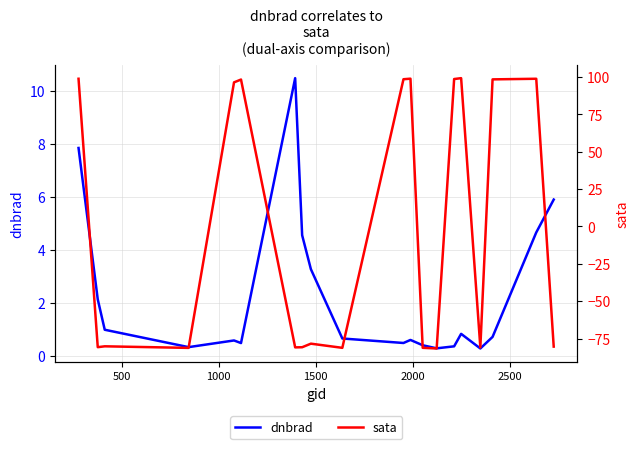

What is the maximum value for dnbrad?

10.5